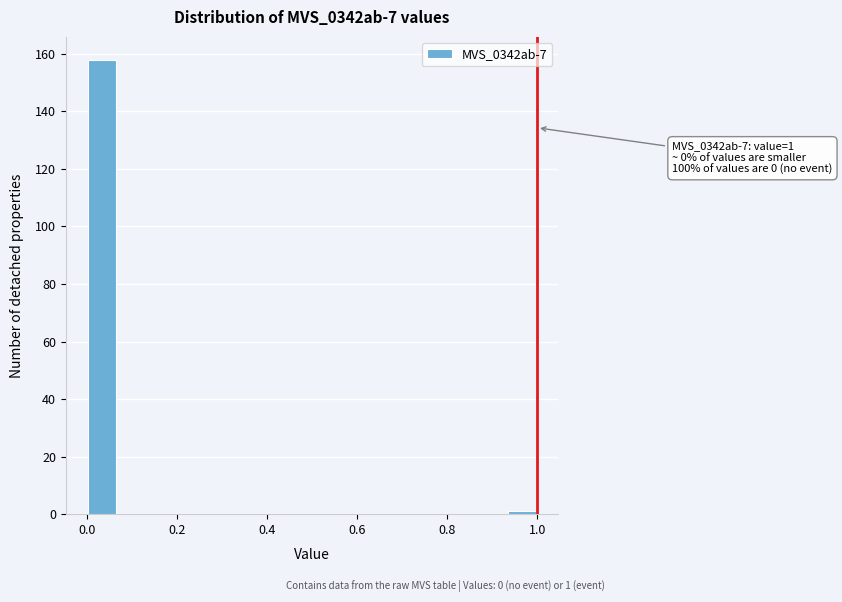

Around what value on the x-axis is the tallest bar? Give the approximate position of its centre, as read against the axis.

0.04